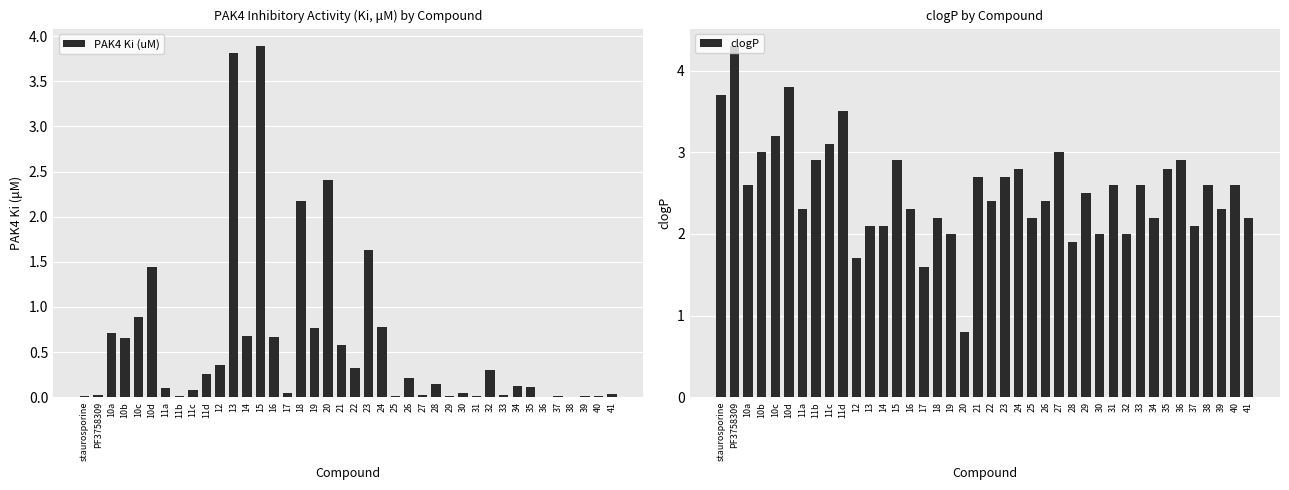

Reading left to right, list all the values displayed in this chart.

PAK4 Ki (uM): staurosporine=0.0	PF3758309=0.0	10a=0.7	10b=0.7	10c=0.9	10d=1.4	11a=0.1	11b=0.0	11c=0.1	11d=0.3	12=0.4	13=3.8	14=0.7	15=3.9	16=0.7	17=0.0	18=2.2	19=0.8	20=2.4	21=0.6	22=0.3	23=1.6	24=0.8	25=0.0	26=0.2	27=0.0	28=0.2	29=0.0	30=0.1	31=0.0	32=0.3	33=0.0	34=0.1	35=0.1	36=0.0	37=0.0	38=0.0	39=0.0	40=0.0	41=0.0
clogP: staurosporine=3.7	PF3758309=4.3	10a=2.6	10b=3.0	10c=3.2	10d=3.8	11a=2.3	11b=2.9	11c=3.1	11d=3.5	12=1.7	13=2.1	14=2.1	15=2.9	16=2.3	17=1.6	18=2.2	19=2.0	20=0.8	21=2.7	22=2.4	23=2.7	24=2.8	25=2.2	26=2.4	27=3.0	28=1.9	29=2.5	30=2.0	31=2.6	32=2.0	33=2.6	34=2.2	35=2.8	36=2.9	37=2.1	38=2.6	39=2.3	40=2.6	41=2.2